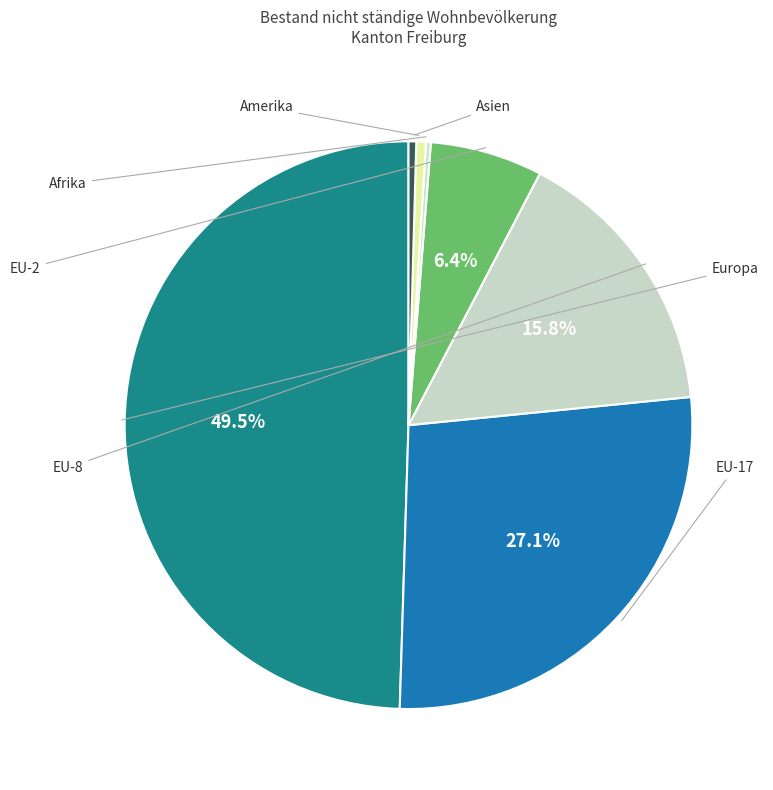

Which slice is the smallest?

Afrika